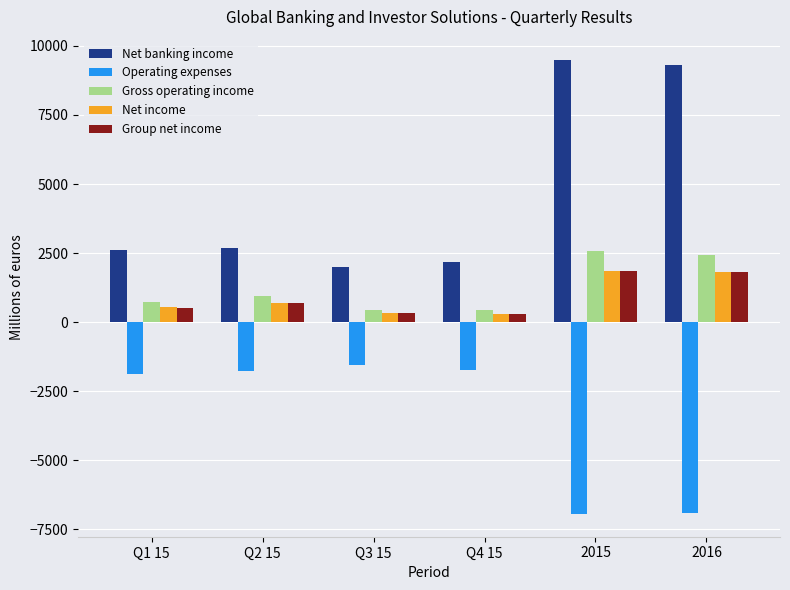

The value of Group net income at 2016 is 2949. True or false?

False